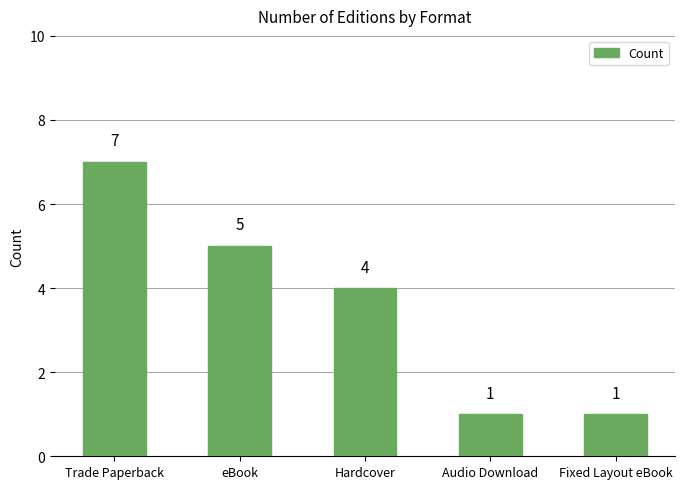

What is the change in value from eBook to Fixed Layout eBook?

-4